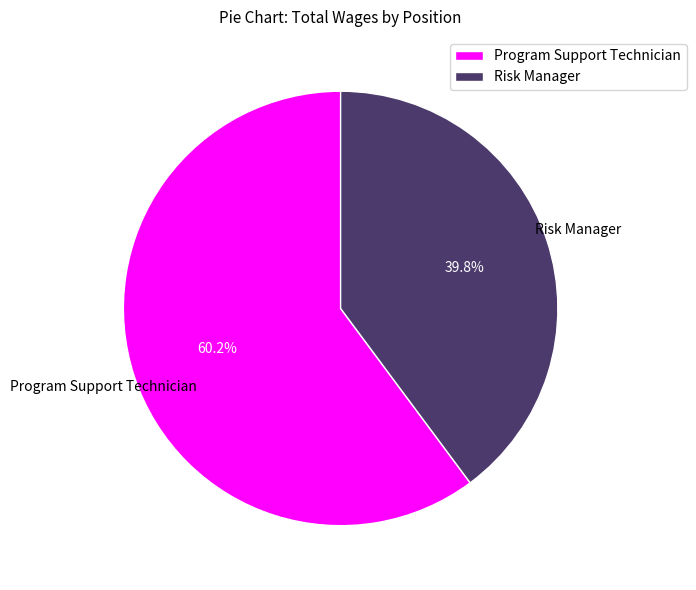

What is the total percentage of Program Support Technician and Risk Manager?

100.0%